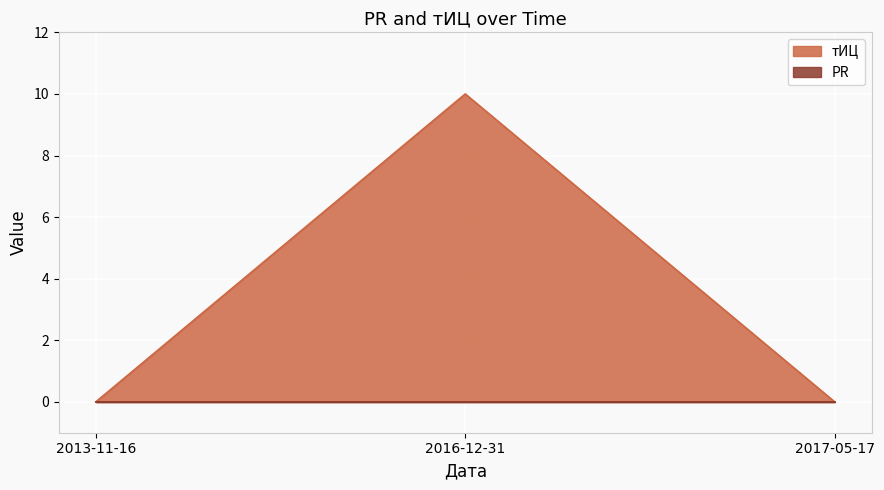

Does the chart display data point markers on the line(s)?

No